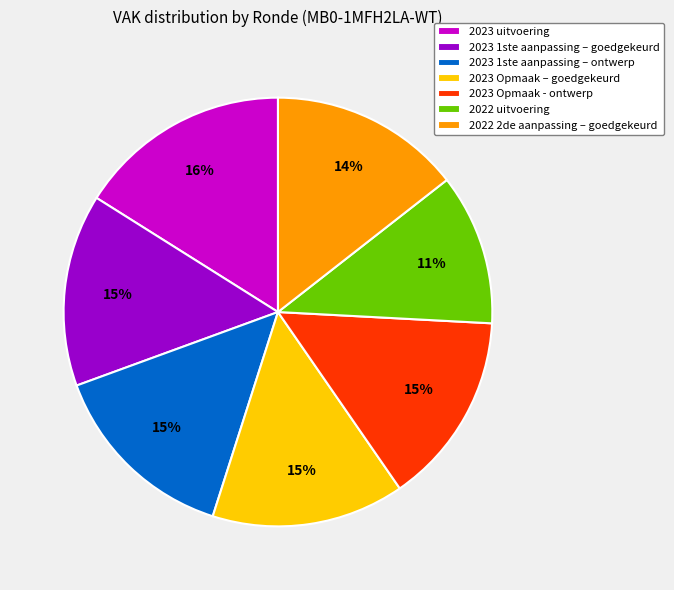

True or false: 2023 Opmaak - ontwerp accounts for 15% of the total.

True